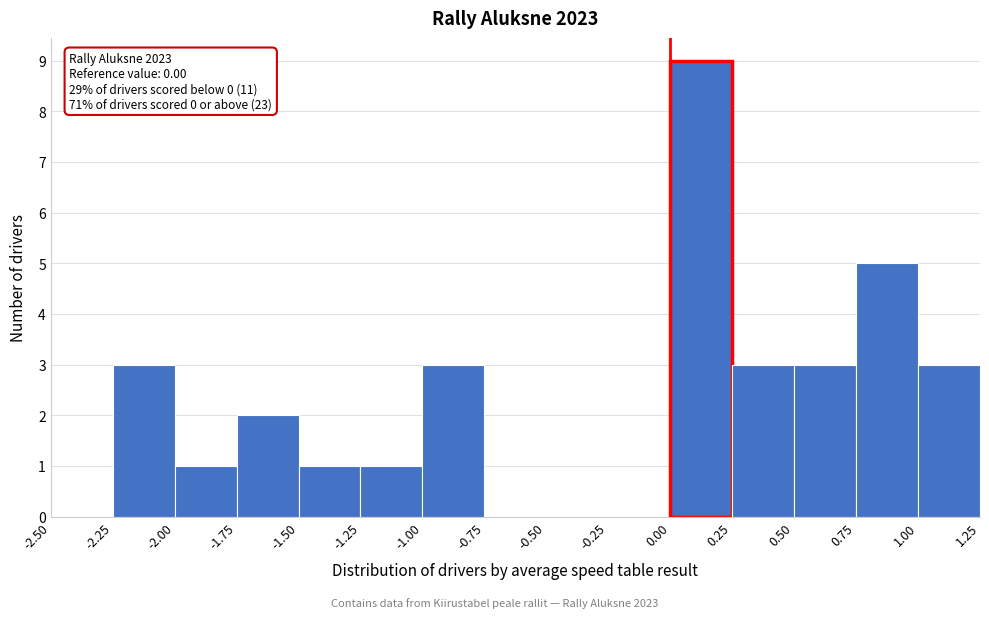

Over which range of the x-axis is the bar tallest?

0.00 to 0.25